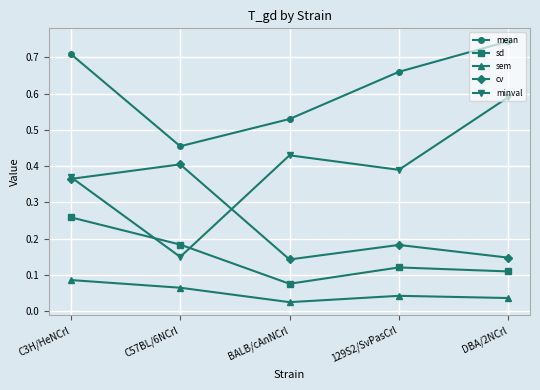

What is the label of the 1st point from the left?

C3H/HeNCrl